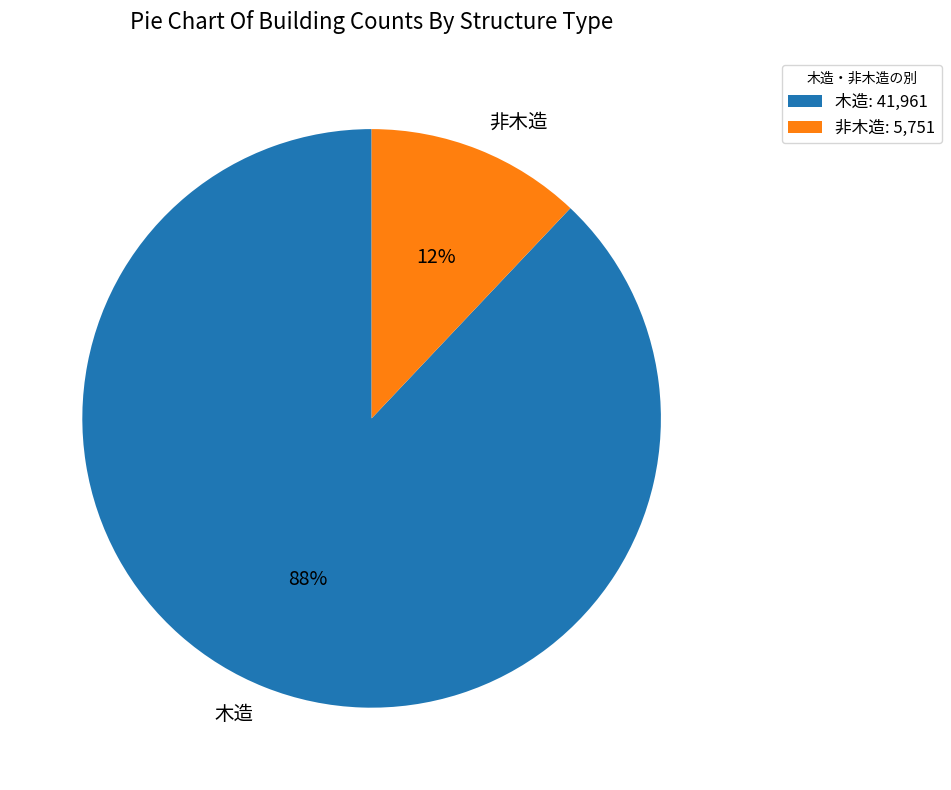

To the nearest percent, what is the combined percentage of 非木造 and 木造?

100%